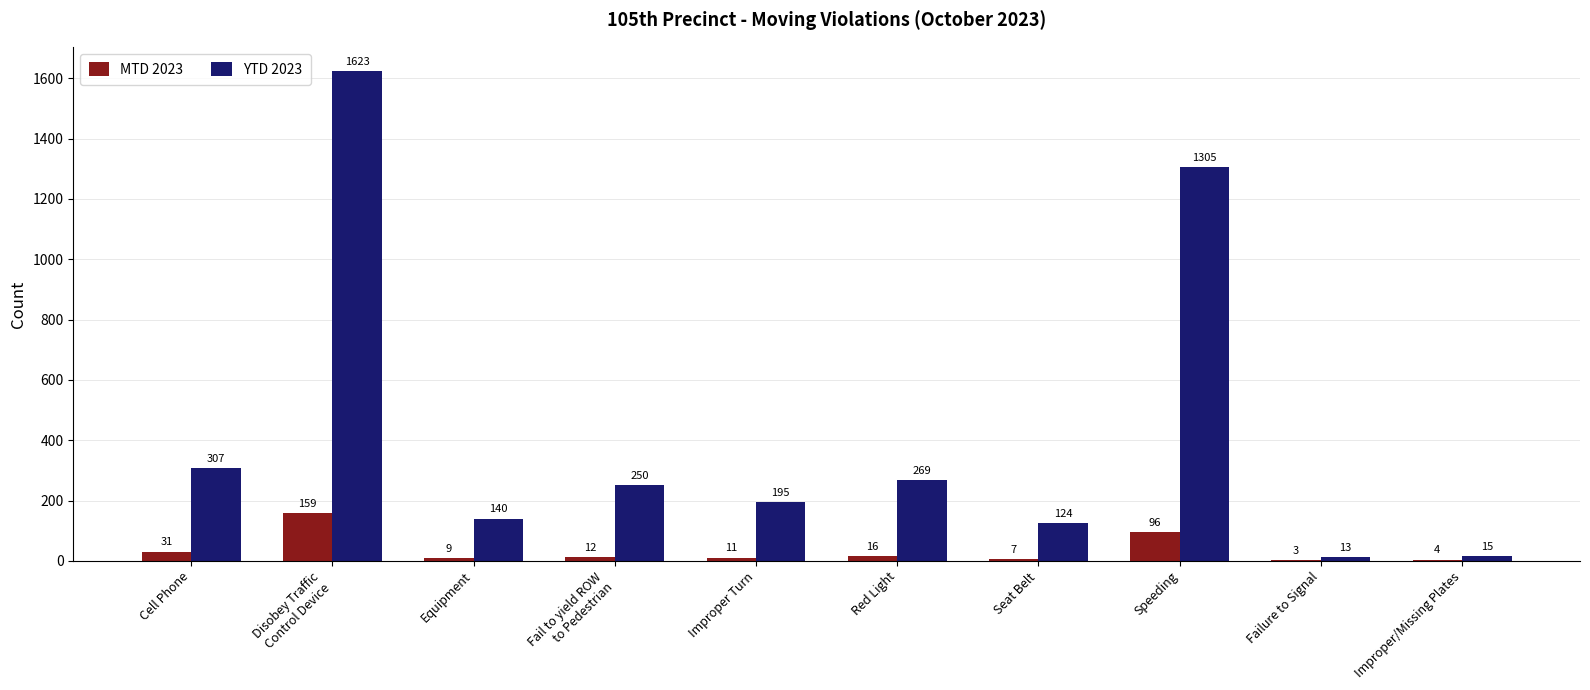

True or false: YTD 2023 has a value of 140 at Equipment.

True